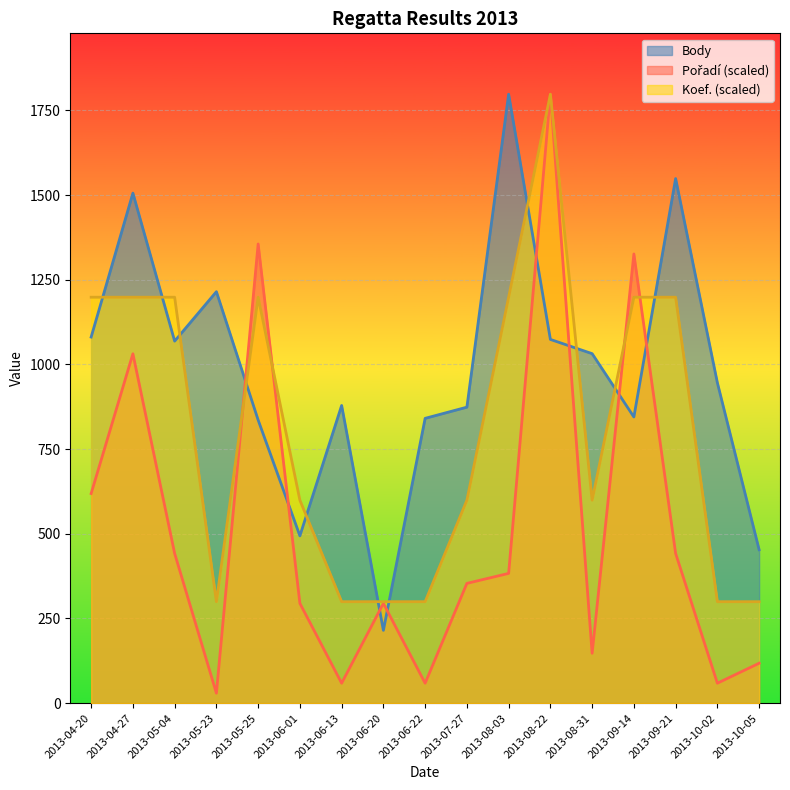

Reading left to right, list all the values displayed in this chart.

Body: 2013-04-20=1081.0	2013-04-27=1506.0	2013-05-04=1069.0	2013-05-23=1215.0	2013-05-25=836.0	2013-06-01=494.0	2013-06-13=879.0	2013-06-20=215.0	2013-06-22=841.0	2013-07-27=874.0	2013-08-03=1798.0	2013-08-22=1074.0	2013-08-31=1032.0	2013-09-14=845.0	2013-09-21=1549.0	2013-10-02=946.0	2013-10-05=453.0
Pořadí: 2013-04-20=619.0	2013-04-27=1031.6	2013-05-04=442.1	2013-05-23=29.5	2013-05-25=1355.9	2013-06-01=294.8	2013-06-13=59.0	2013-06-20=294.8	2013-06-22=59.0	2013-07-27=353.7	2013-08-03=383.2	2013-08-22=1798.0	2013-08-31=147.4	2013-09-14=1326.4	2013-09-21=442.1	2013-10-02=59.0	2013-10-05=117.9
Koef.: 2013-04-20=1198.7	2013-04-27=1198.7	2013-05-04=1198.7	2013-05-23=299.7	2013-05-25=1198.7	2013-06-01=599.3	2013-06-13=299.7	2013-06-20=299.7	2013-06-22=299.7	2013-07-27=599.3	2013-08-03=1198.7	2013-08-22=1798.0	2013-08-31=599.3	2013-09-14=1198.7	2013-09-21=1198.7	2013-10-02=299.7	2013-10-05=299.7